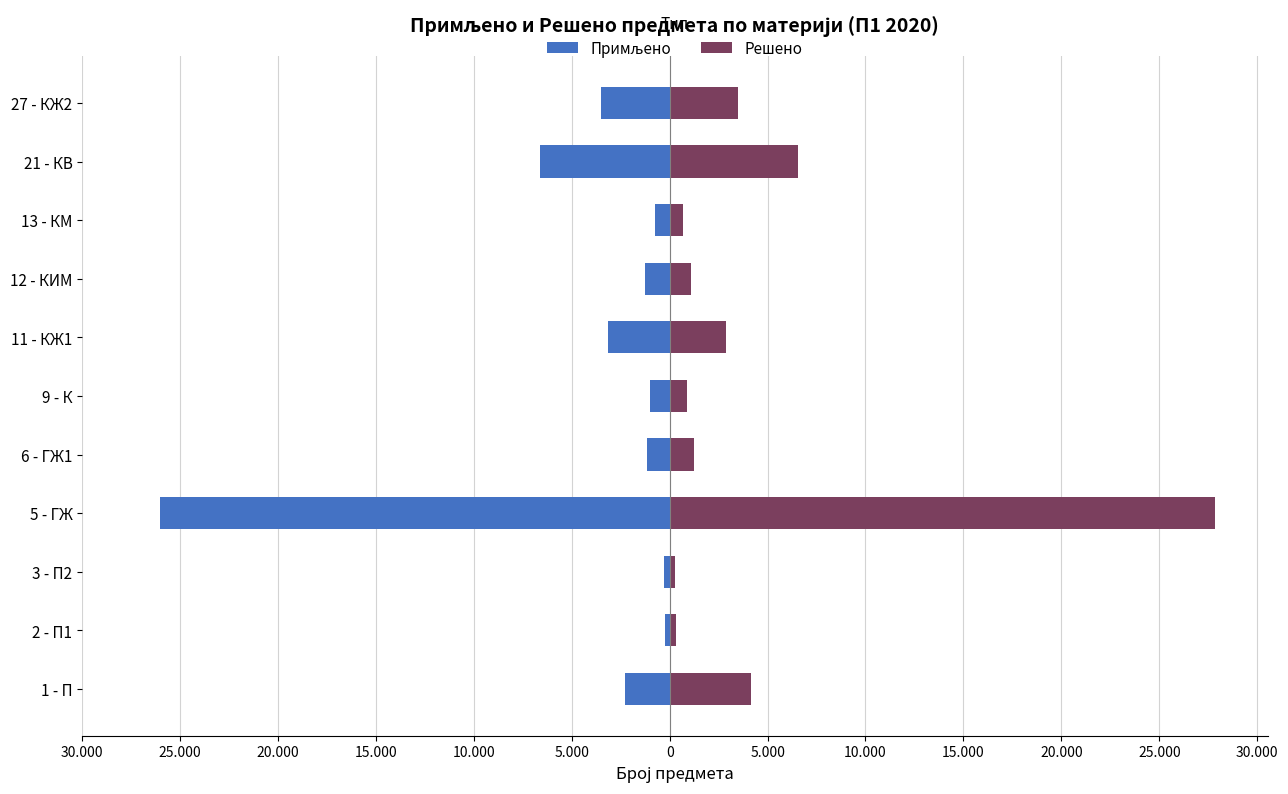

Which series has the widest spread of values?

Решено